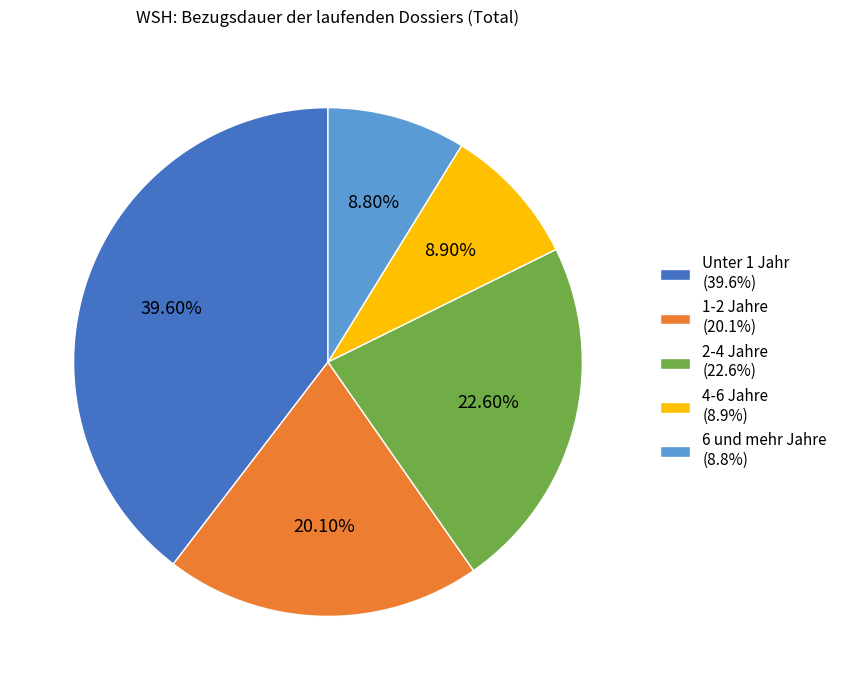

Which category has the biggest portion of the pie?

Unter 1 Jahr